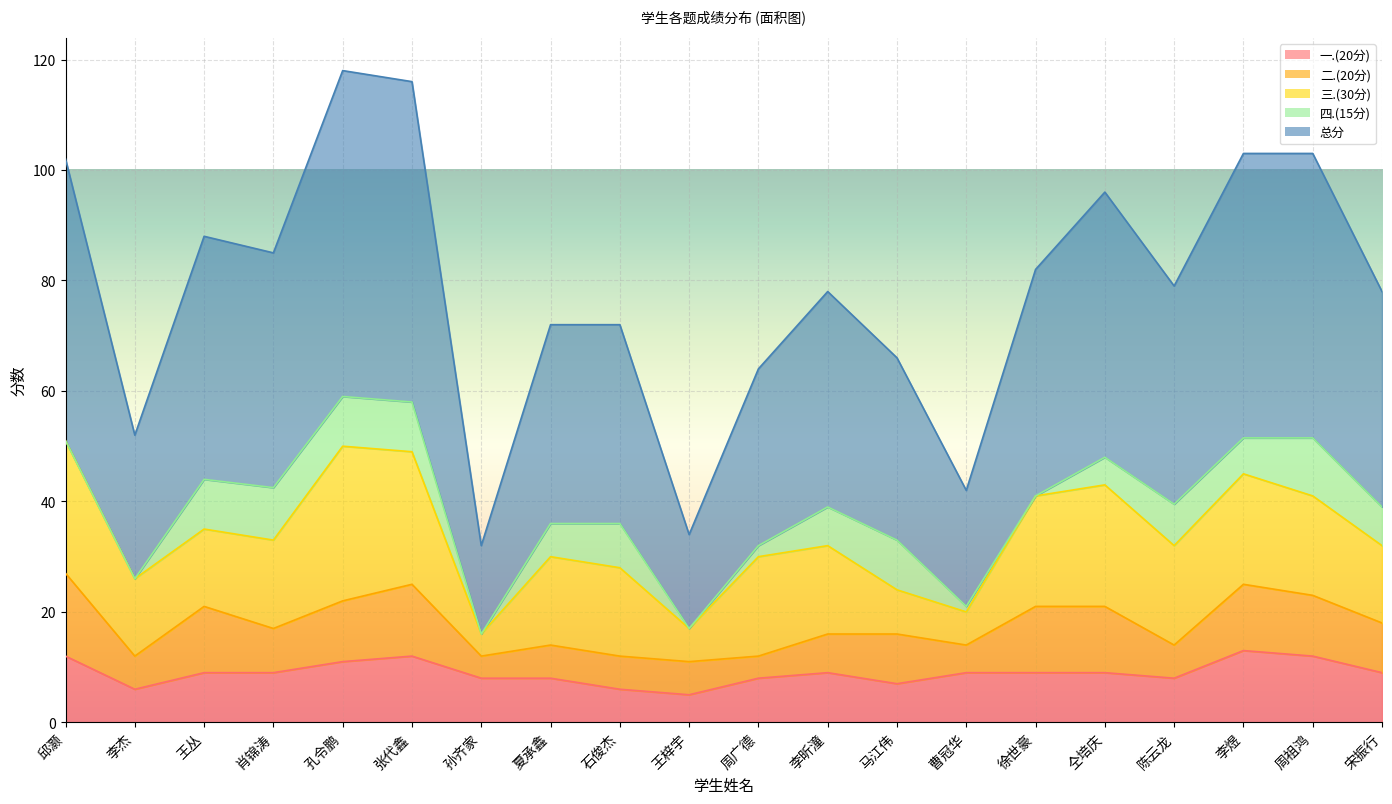

What value does the 四.(15分) series have at 周祖鸿?

10.5